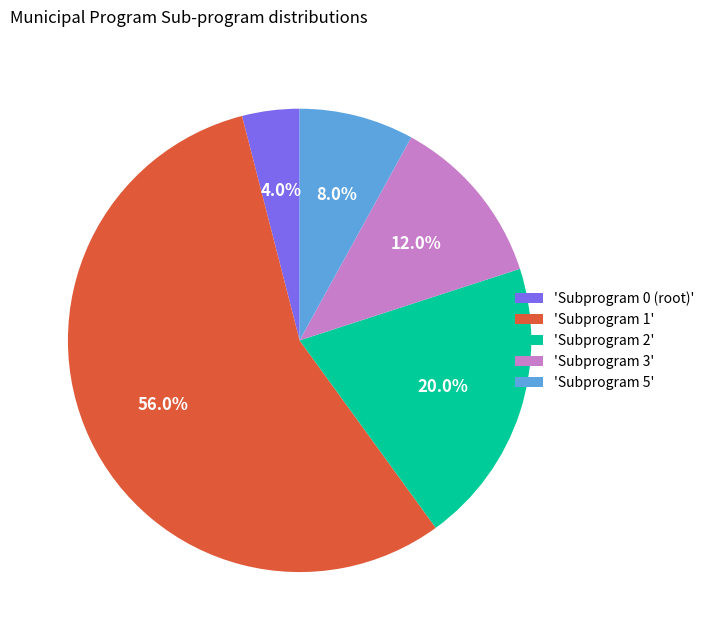

How many segments does this pie chart have?

5